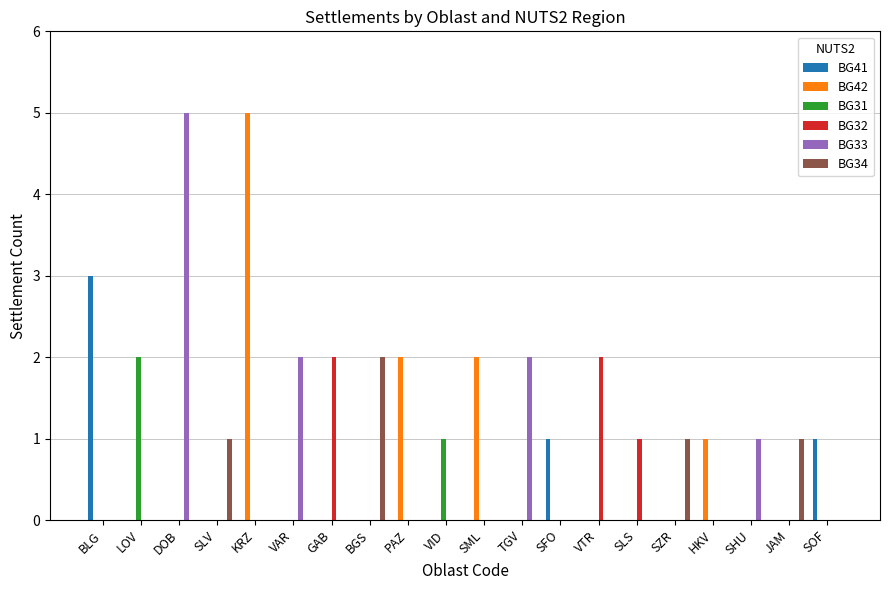

Reading left to right, transcribe all the data shown in this chart.

BG41: BLG=3	LOV=0	DOB=0	SLV=0	KRZ=0	VAR=0	GAB=0	BGS=0	PAZ=0	VID=0	SML=0	TGV=0	SFO=1	VTR=0	SLS=0	SZR=0	HKV=0	SHU=0	JAM=0	SOF=1
BG42: BLG=0	LOV=0	DOB=0	SLV=0	KRZ=5	VAR=0	GAB=0	BGS=0	PAZ=2	VID=0	SML=2	TGV=0	SFO=0	VTR=0	SLS=0	SZR=0	HKV=1	SHU=0	JAM=0	SOF=0
BG31: BLG=0	LOV=2	DOB=0	SLV=0	KRZ=0	VAR=0	GAB=0	BGS=0	PAZ=0	VID=1	SML=0	TGV=0	SFO=0	VTR=0	SLS=0	SZR=0	HKV=0	SHU=0	JAM=0	SOF=0
BG32: BLG=0	LOV=0	DOB=0	SLV=0	KRZ=0	VAR=0	GAB=2	BGS=0	PAZ=0	VID=0	SML=0	TGV=0	SFO=0	VTR=2	SLS=1	SZR=0	HKV=0	SHU=0	JAM=0	SOF=0
BG33: BLG=0	LOV=0	DOB=5	SLV=0	KRZ=0	VAR=2	GAB=0	BGS=0	PAZ=0	VID=0	SML=0	TGV=2	SFO=0	VTR=0	SLS=0	SZR=0	HKV=0	SHU=1	JAM=0	SOF=0
BG34: BLG=0	LOV=0	DOB=0	SLV=1	KRZ=0	VAR=0	GAB=0	BGS=2	PAZ=0	VID=0	SML=0	TGV=0	SFO=0	VTR=0	SLS=0	SZR=1	HKV=0	SHU=0	JAM=1	SOF=0